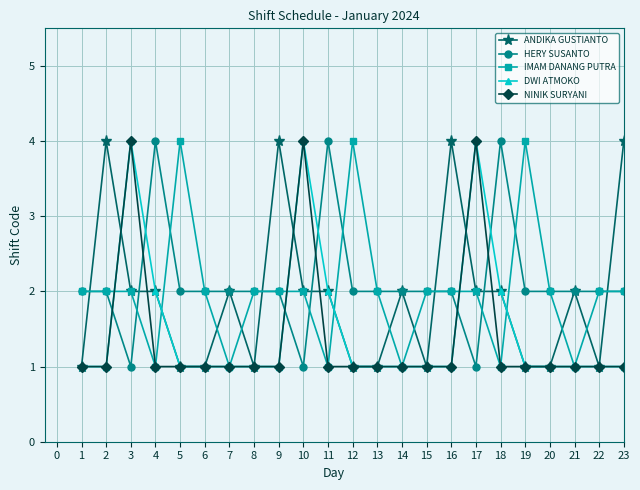

What is the value of the HERY SUSANTO point at the 13th from the left?

2